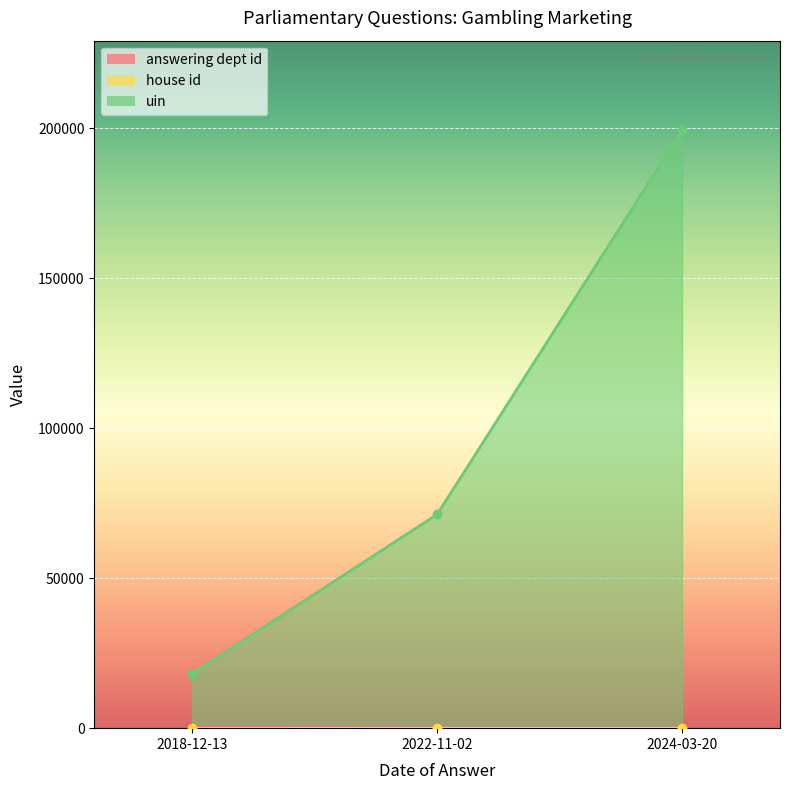

Which series has the largest total across all categories?

uin